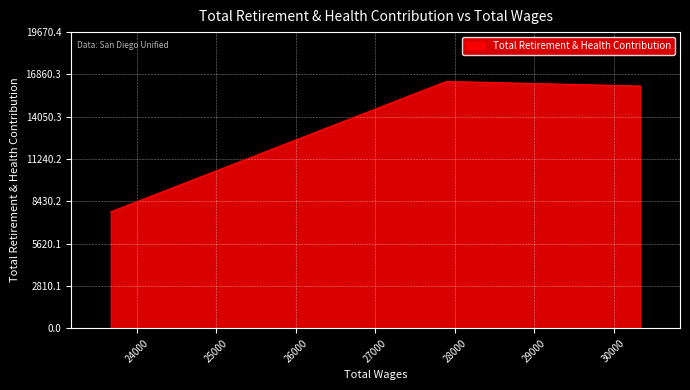

How many lines are shown in the chart?

1